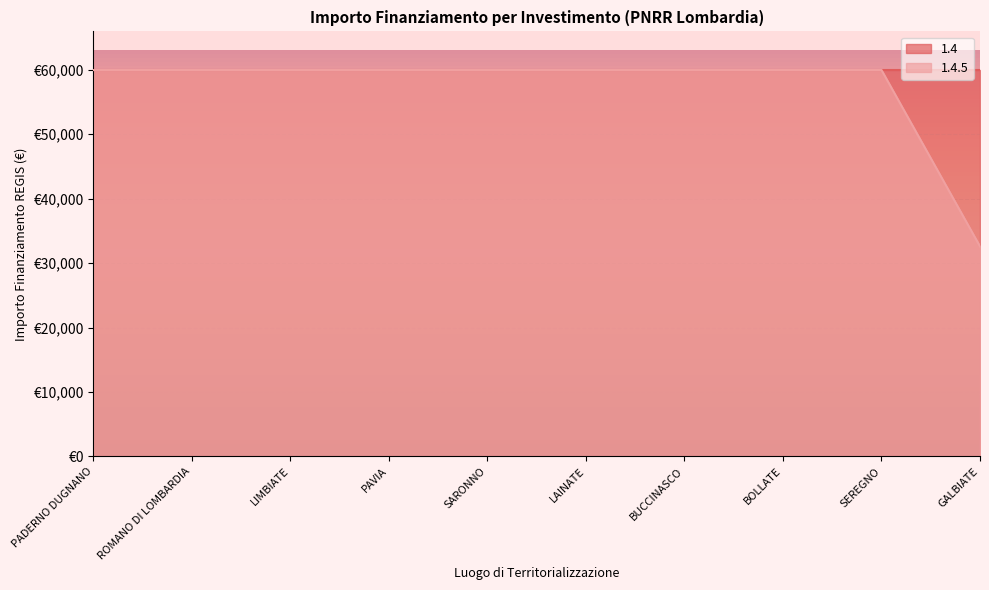

How many data points are less than 59966?

1